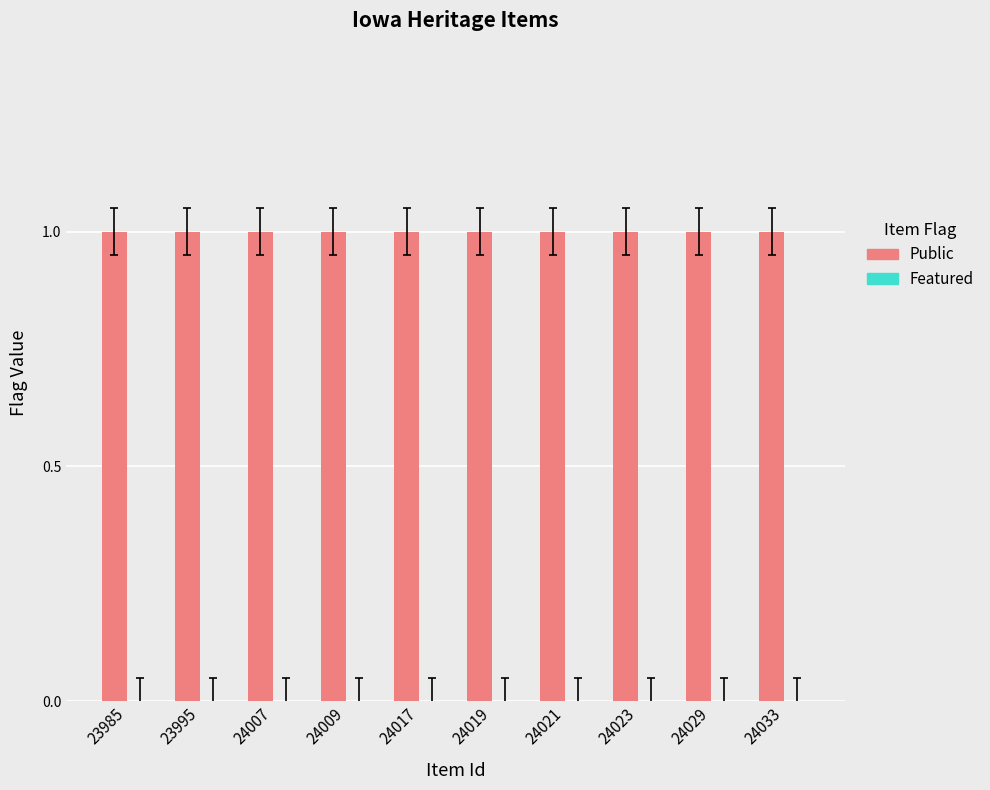

How many bars are there in total?

20